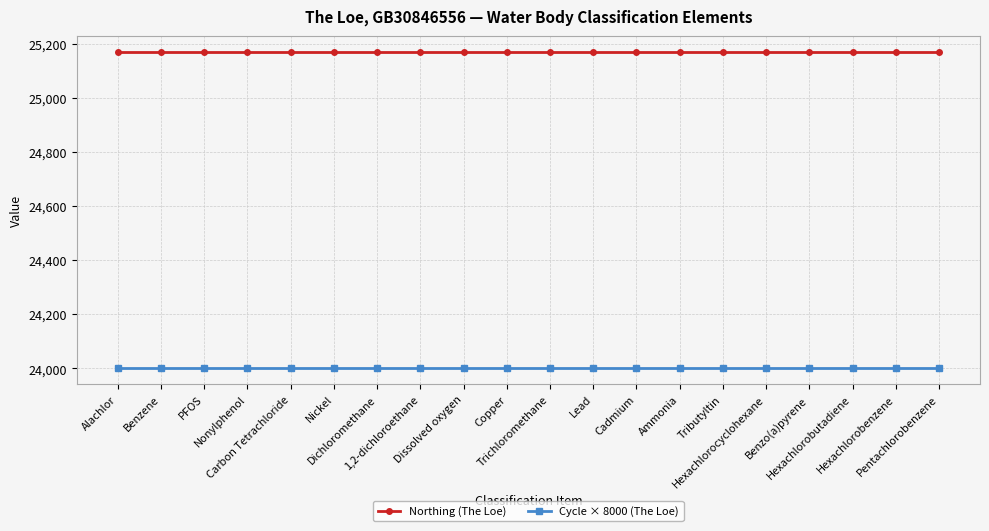

Reading left to right, what are all the values shown in this chart?

Northing (The Loe): 25171	25171	25171	25171	25171	25171	25171	25171	25171	25171	25171	25171	25171	25171	25171	25171	25171	25171	25171	25171
Cycle × 8000 (The Loe): 24000	24000	24000	24000	24000	24000	24000	24000	24000	24000	24000	24000	24000	24000	24000	24000	24000	24000	24000	24000